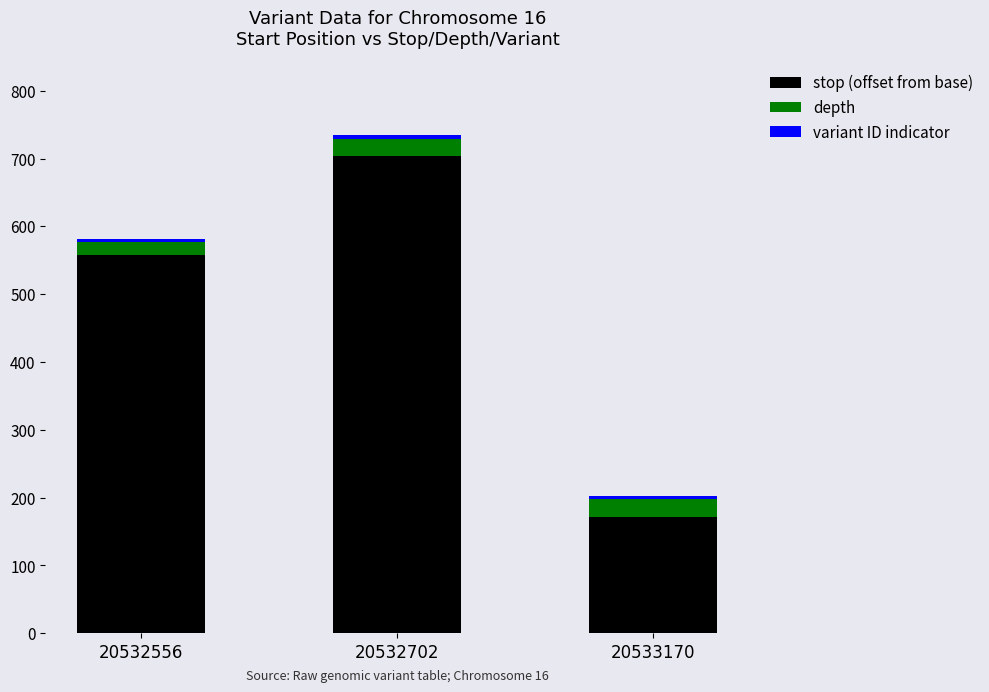

The stop (offset from base) series shows 401 at 20532702. True or false?

False